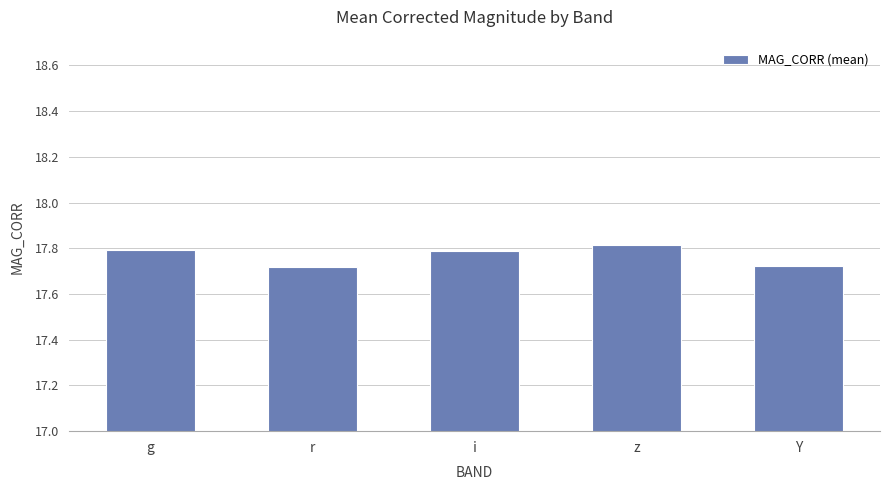

Which label corresponds to the largest value in the chart?

z